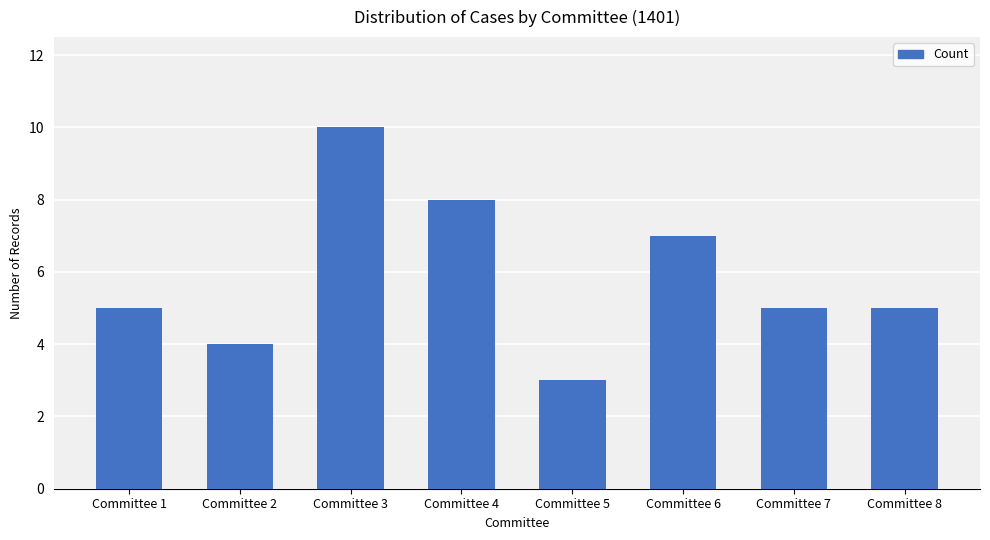

What is the smallest value displayed?

3